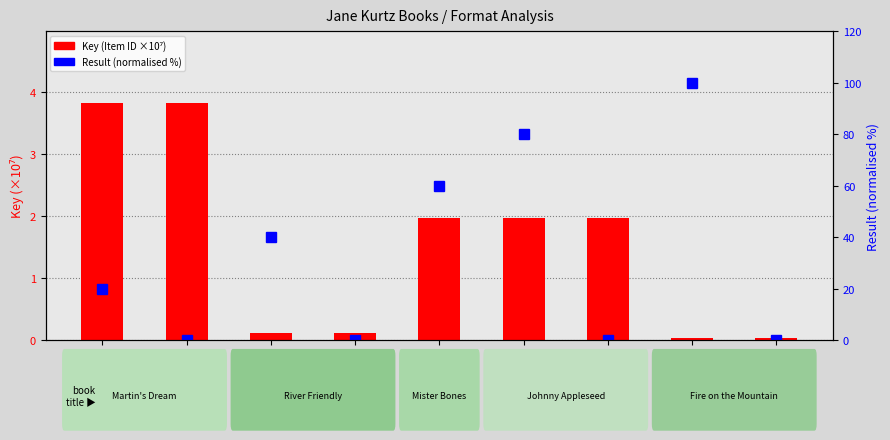

Reading left to right, extract all data points from this chart.

Key (×10⁷): 3.8	3.8	0.1	0.1	2.0	2.0	2.0	0.0	0.0
Result (normalised %): 20.0	0.0	40.0	0.0	60.0	80.0	0.0	100.0	0.0